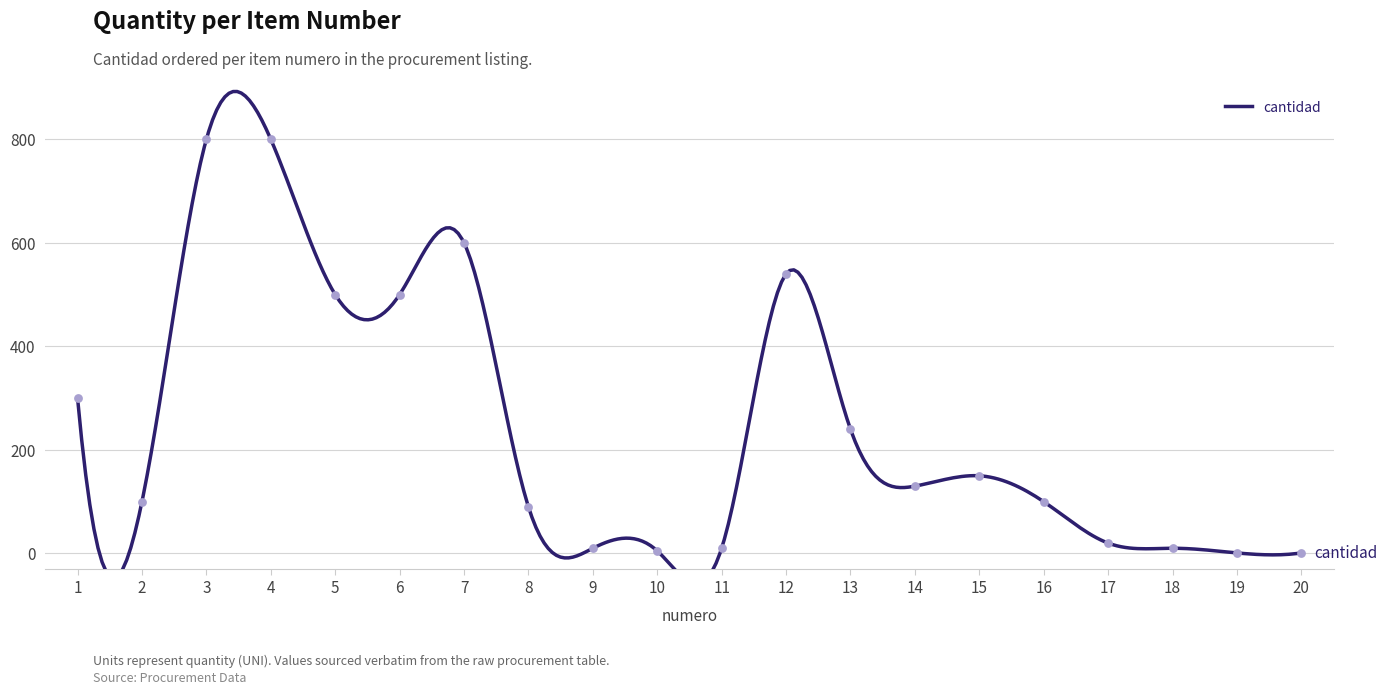

Approximately how many times larger is the value at 14 compared to 6?

0.3